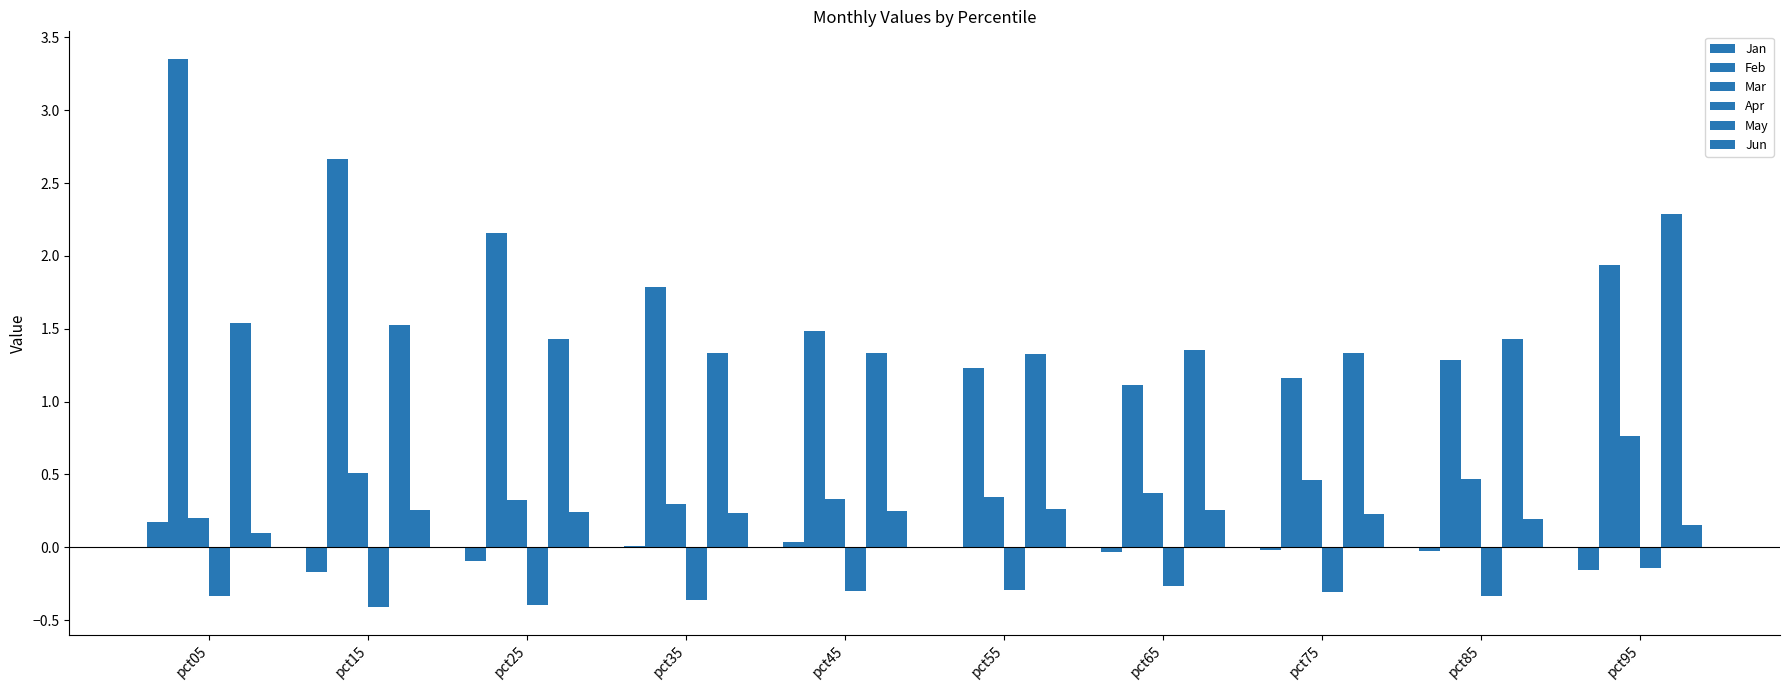

What is the sum of all May values?

14.9